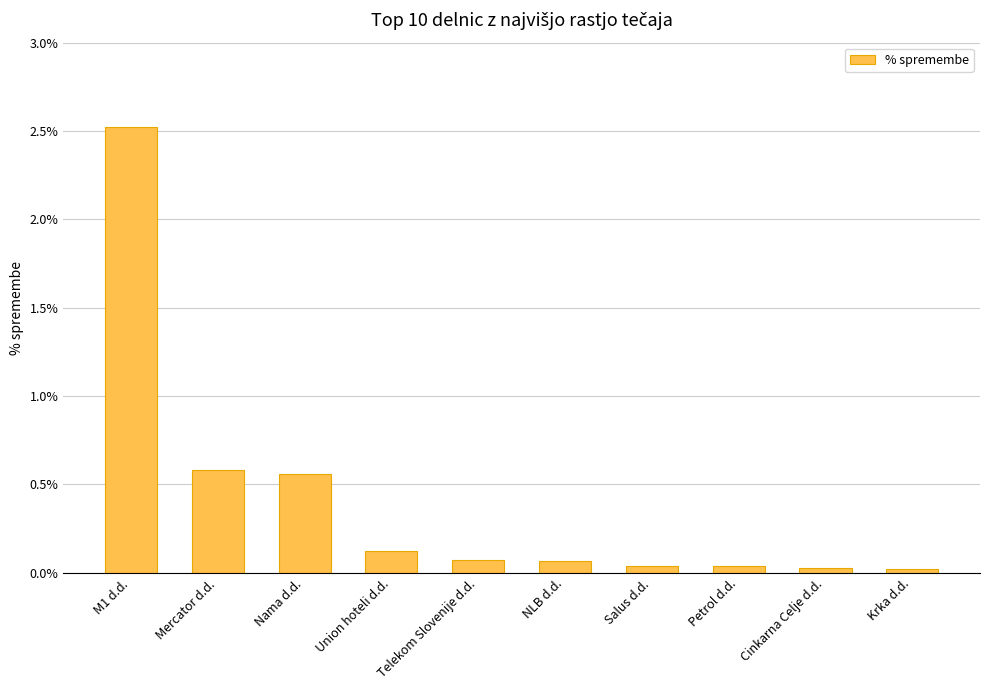

Between Telekom Slovenije d.d. and M1 d.d., which is larger?

M1 d.d.